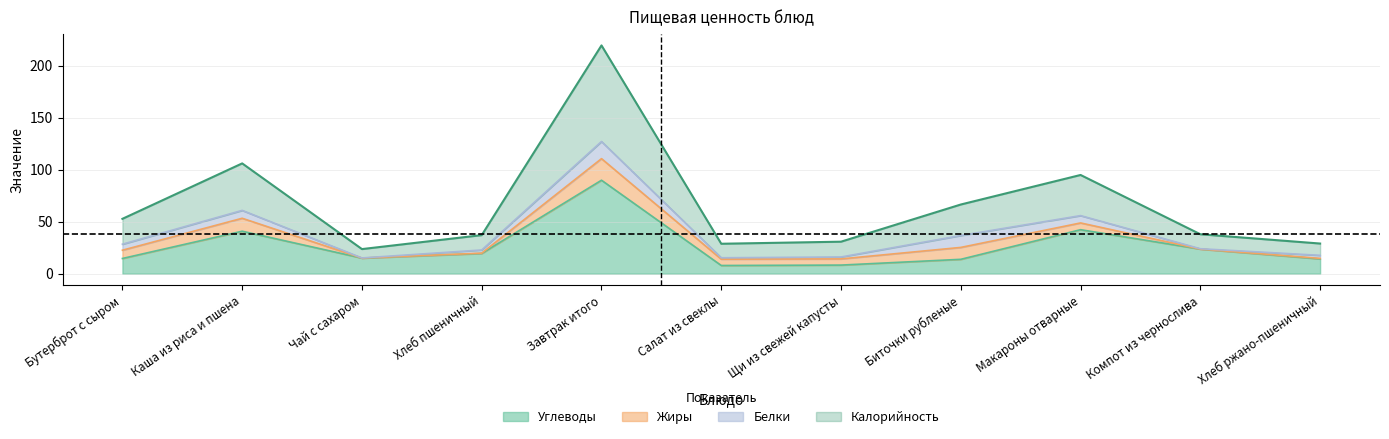

What is the average value of the Углеводы series?

26.4